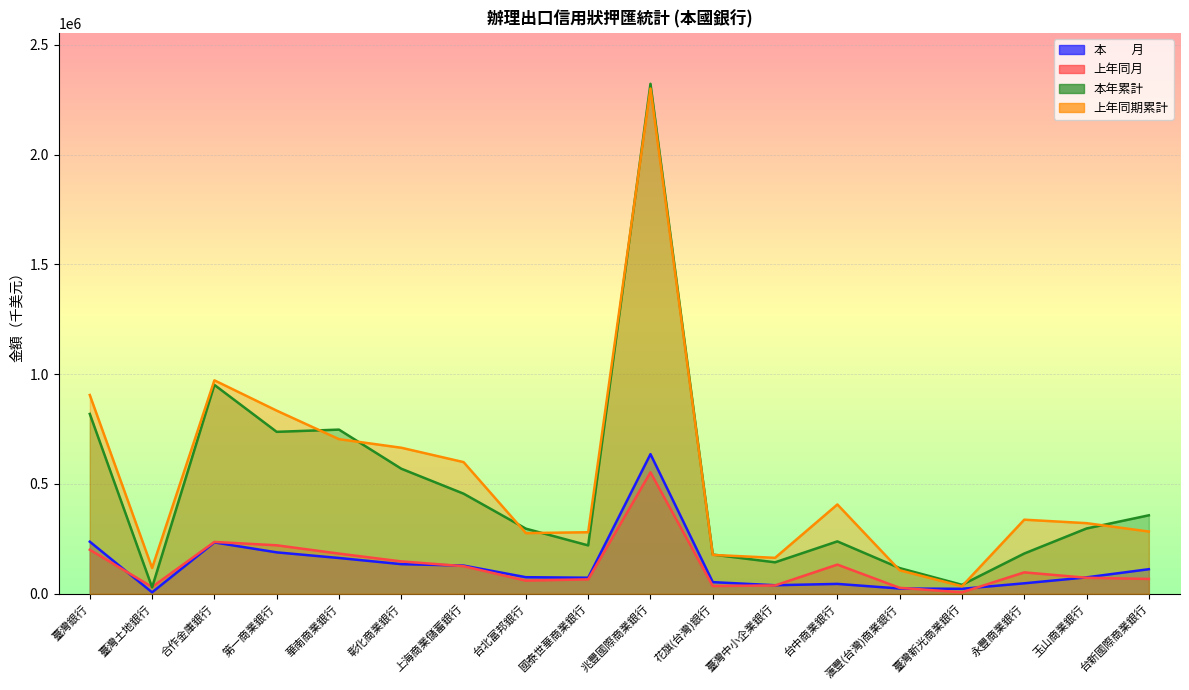

Rank the series by their maximum value, from lowest to highest.

上年同月, 本　　月, 上年同期累計, 本年累計